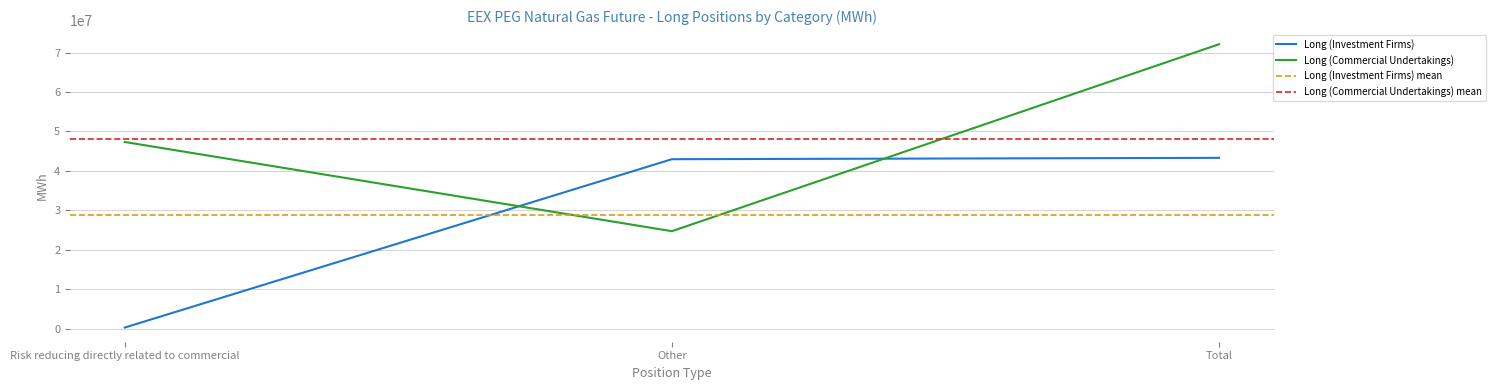

Reading right to left, list all the values displayed in this chart.

Long (Investment Firms): 43325366	42981950	343416
Long (Commercial Undertakings): 72094606	24750872	47343734